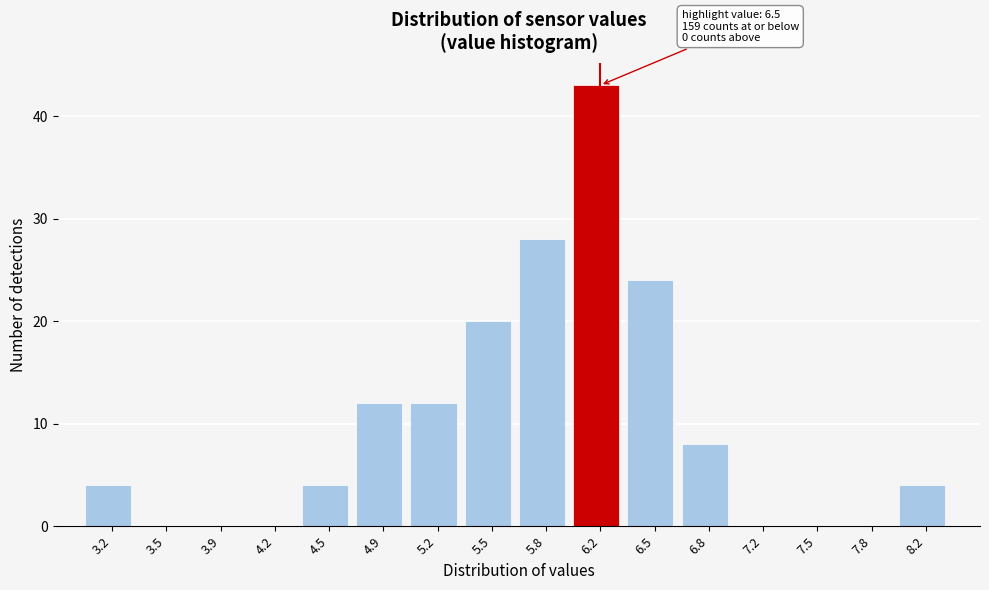

Reading right to left, list all the values displayed in this chart.

8.2=4	7.8=0	7.5=0	7.2=0	6.8=8	6.5=24	6.2=43	5.8=28	5.5=20	5.2=12	4.9=12	4.5=4	4.2=0	3.9=0	3.5=0	3.2=4